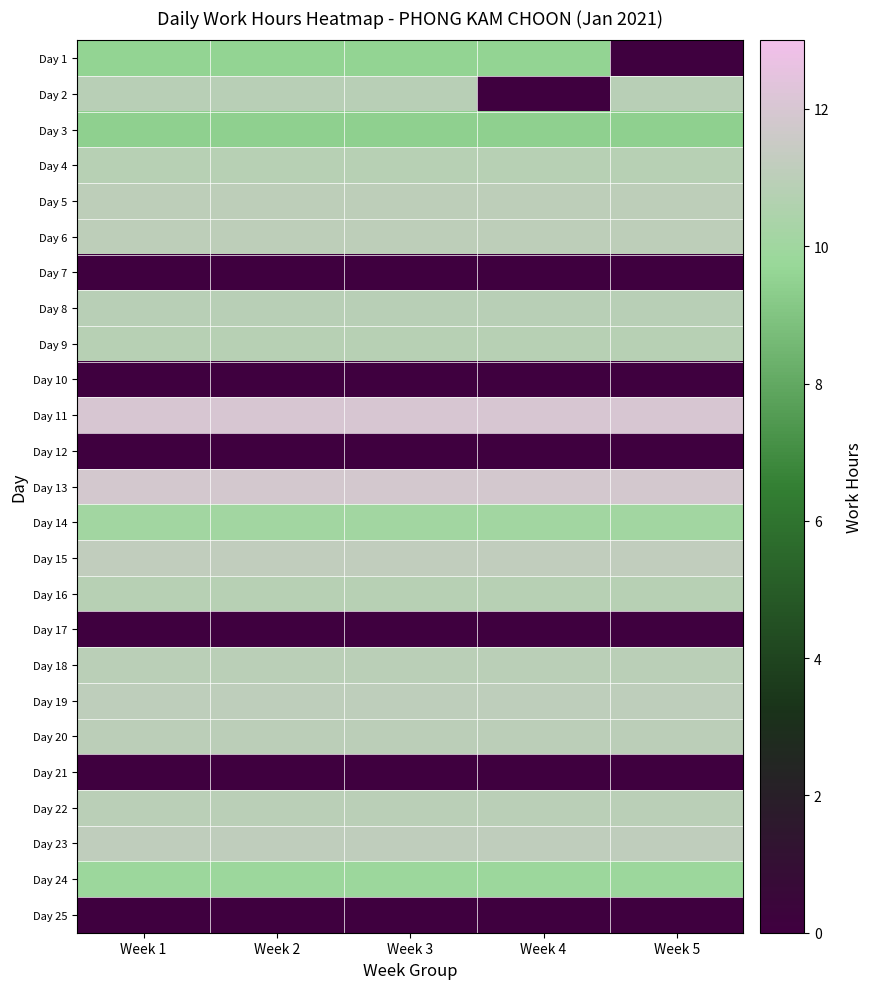

List the series in order of their peak value, highest first.

Day 11, Day 13, Day 15, Day 23, Day 19, Day 5, Day 6, Day 20, Day 18, Day 22, Day 8, Day 2, Day 4, Day 9, Day 16, Day 14, Day 24, Day 1, Day 3, Day 7, Day 10, Day 12, Day 17, Day 21, Day 25